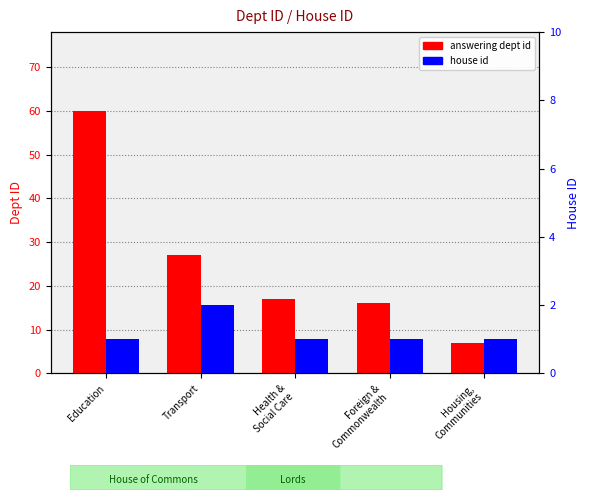

Which series has the largest range (max minus min)?

answering dept id